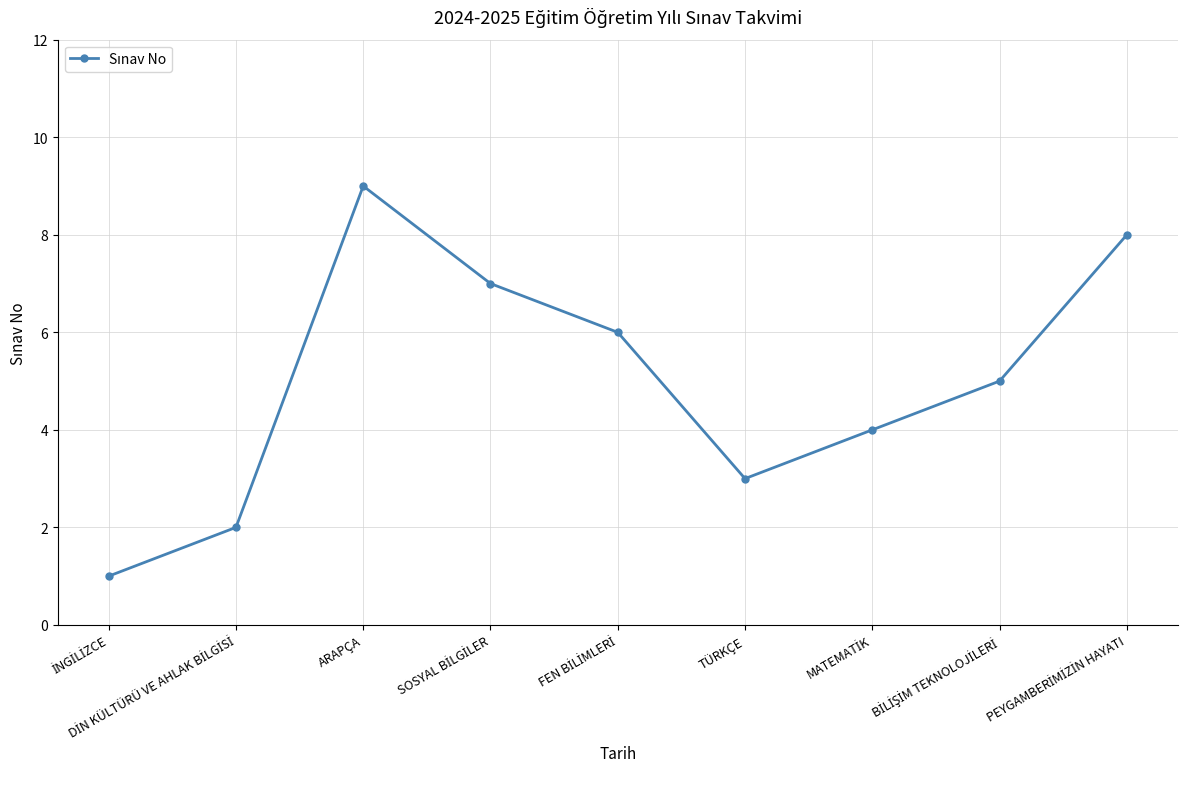

What is the average value?

5